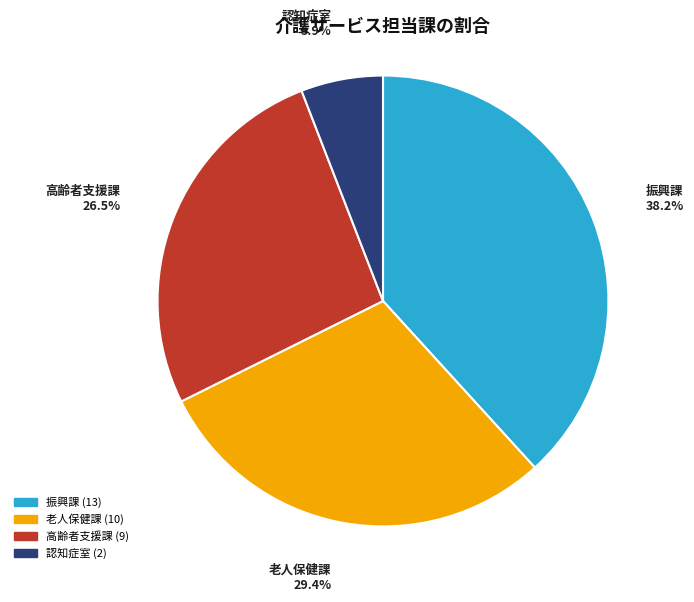

Rank the categories by value from lowest to highest.

認知症室, 高齢者支援課, 老人保健課, 振興課